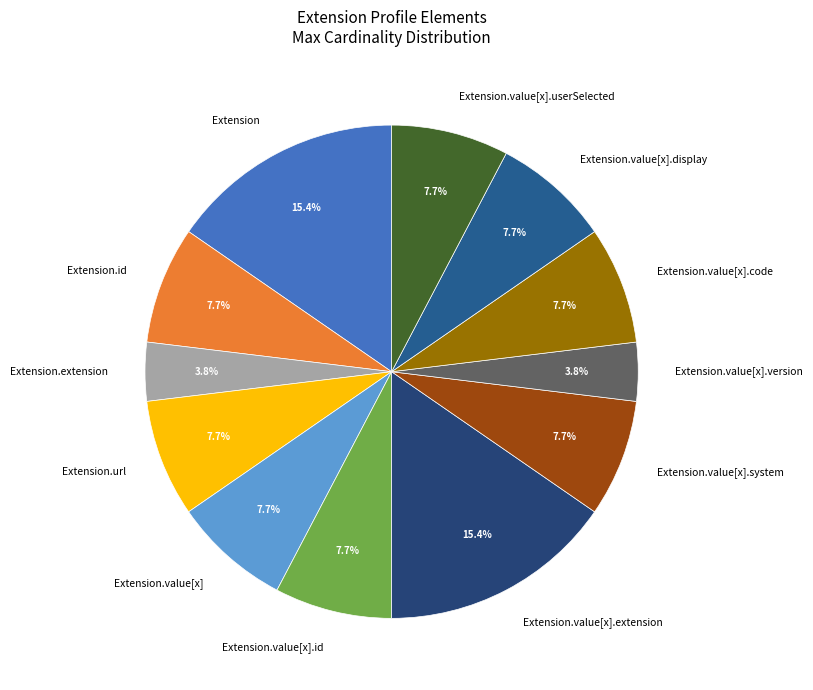

What is the total percentage of Extension.value[x].id and Extension.value[x].extension?

23.1%